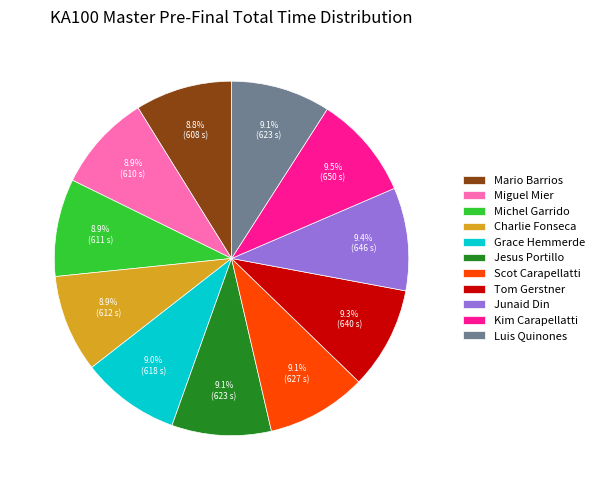

Count the number of slices in the pie.

11